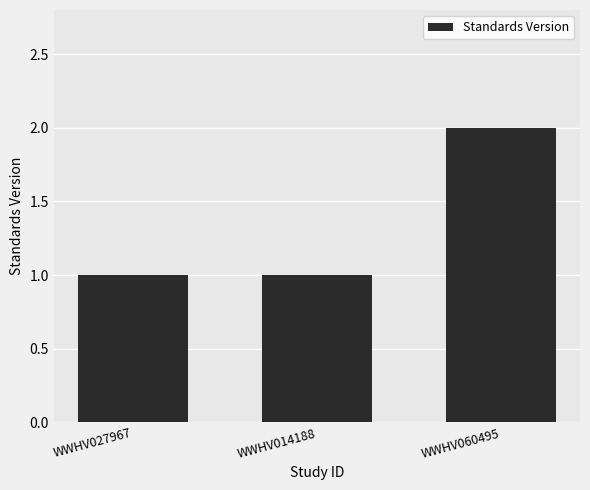

What is the minimum value shown in the chart?

1